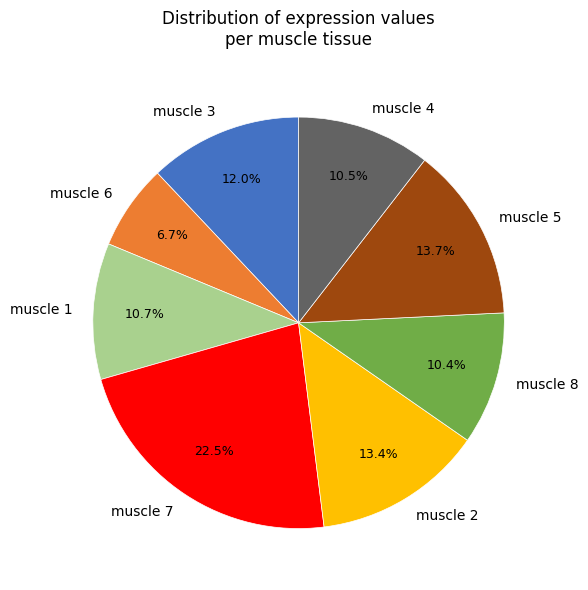

Does any single category account for the majority?

No